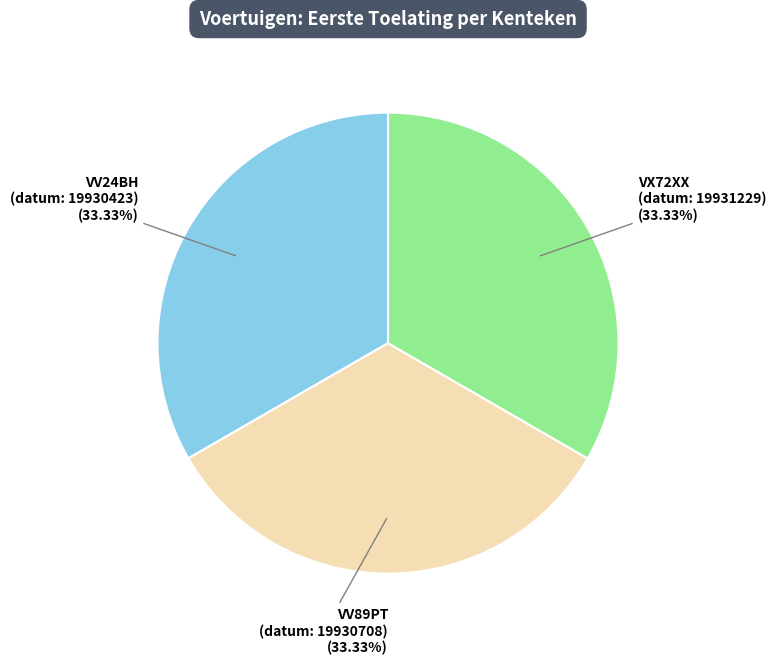

The VV89PT slice represents 40% of the pie. True or false?

False